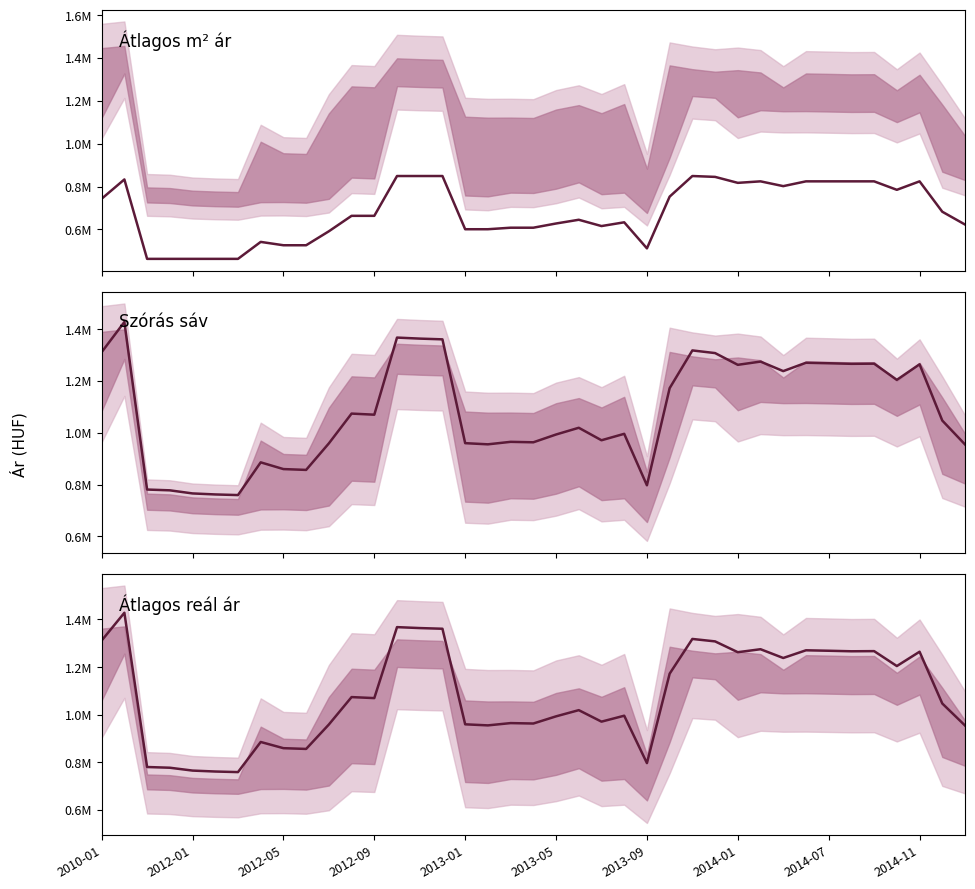

True or false: Átlagos m² ár has a value of 824445 at 33.

True